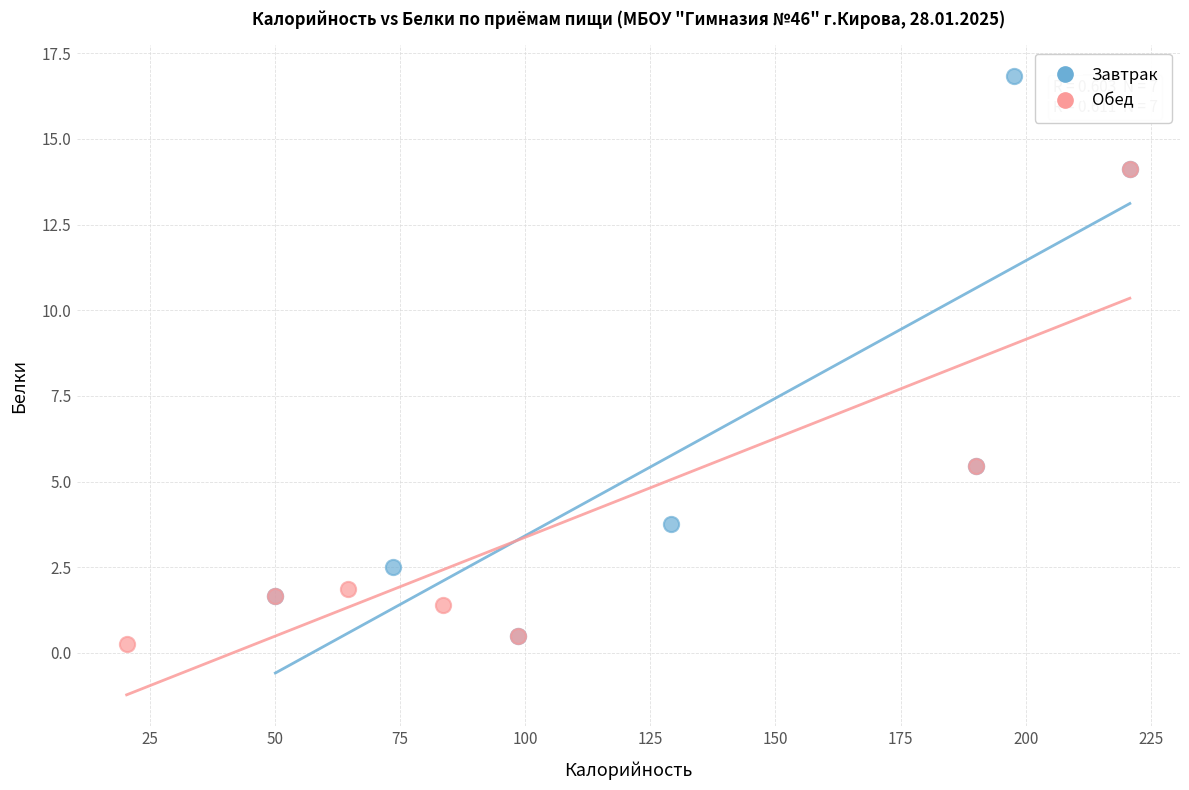

Which series contains the lowest Y value?

Обед